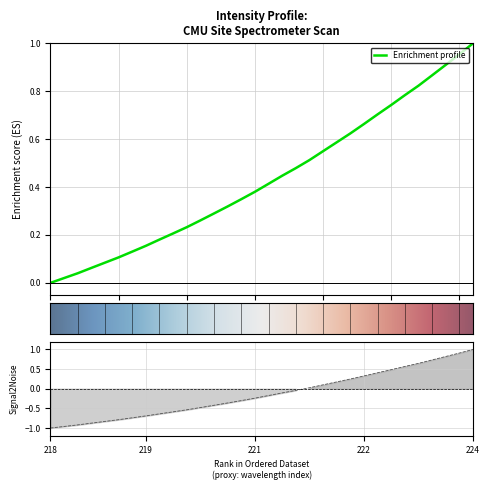

What is the sum of the values at 219.3979 and 222.0721?

0.7